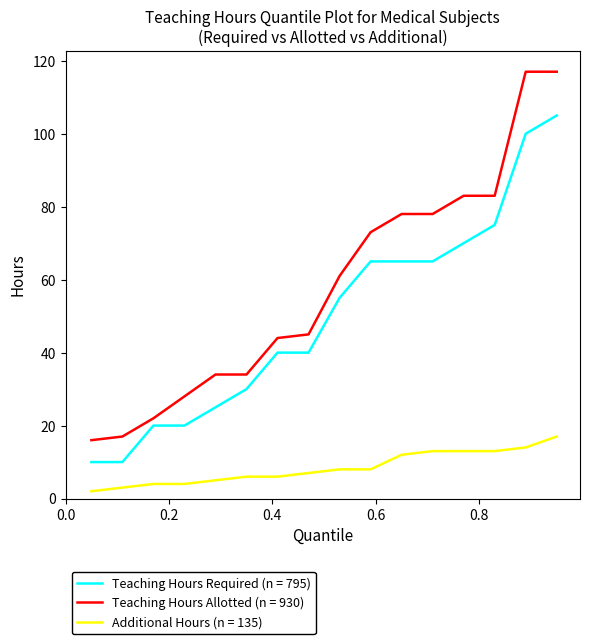

What is the greatest value displayed?

117